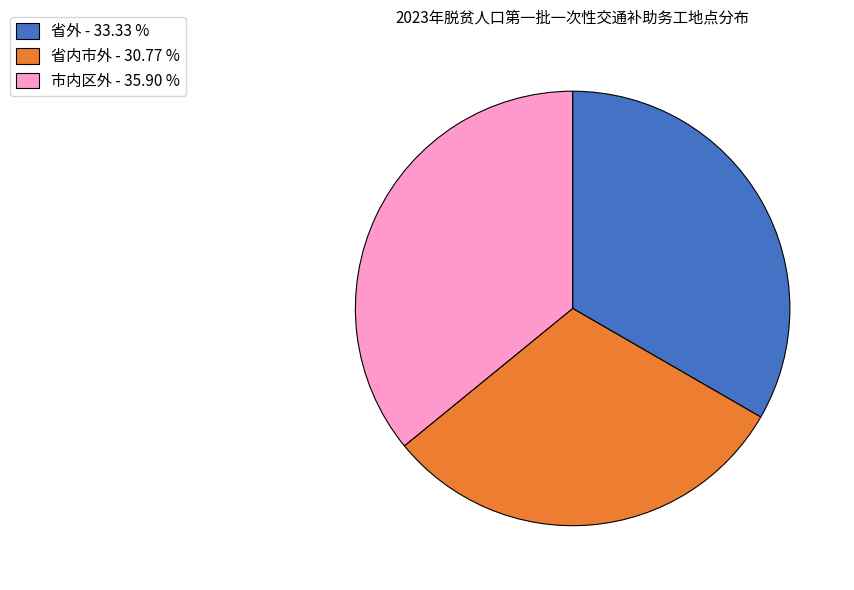

Approximately how many times larger is the value at 市内区外 - 35.90 % compared to 省内市外 - 30.77 %?

1.2